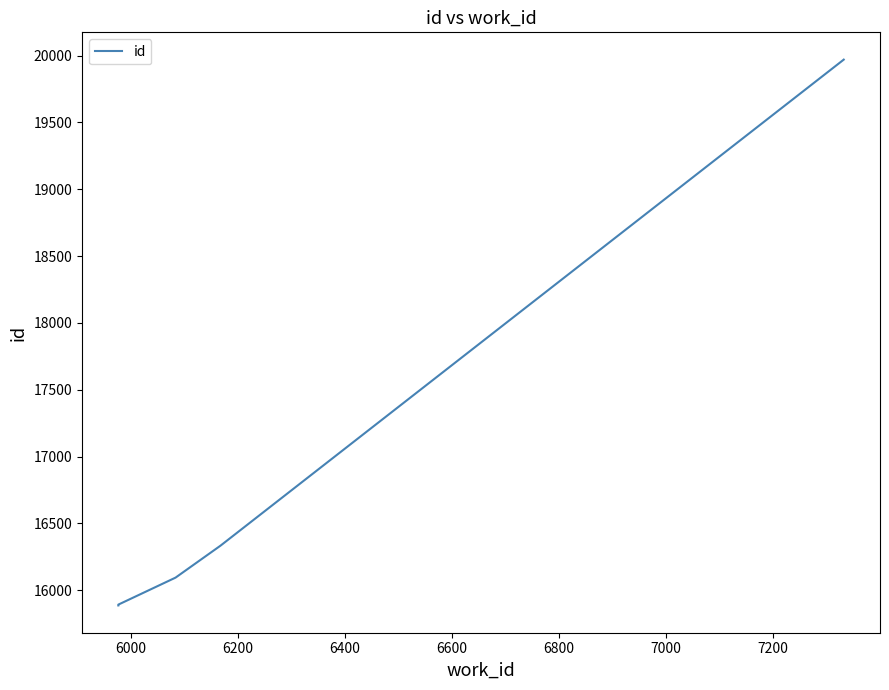

What is the greatest value displayed?

19970